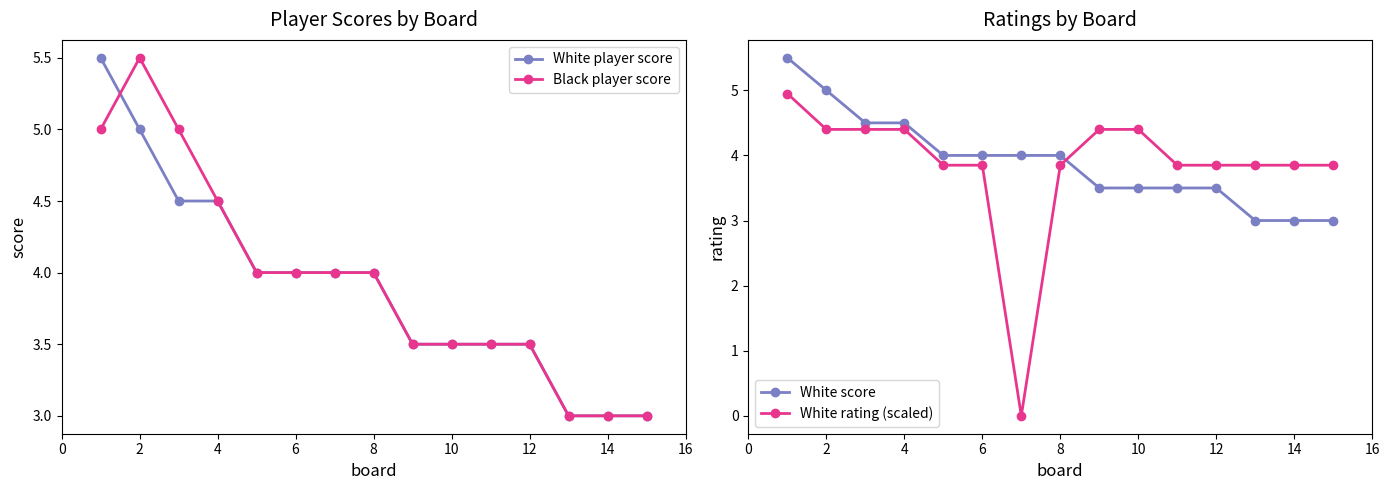

Rank the series at 12 from highest to lowest value.

White player score, Black player score, White score, White rating (scaled)